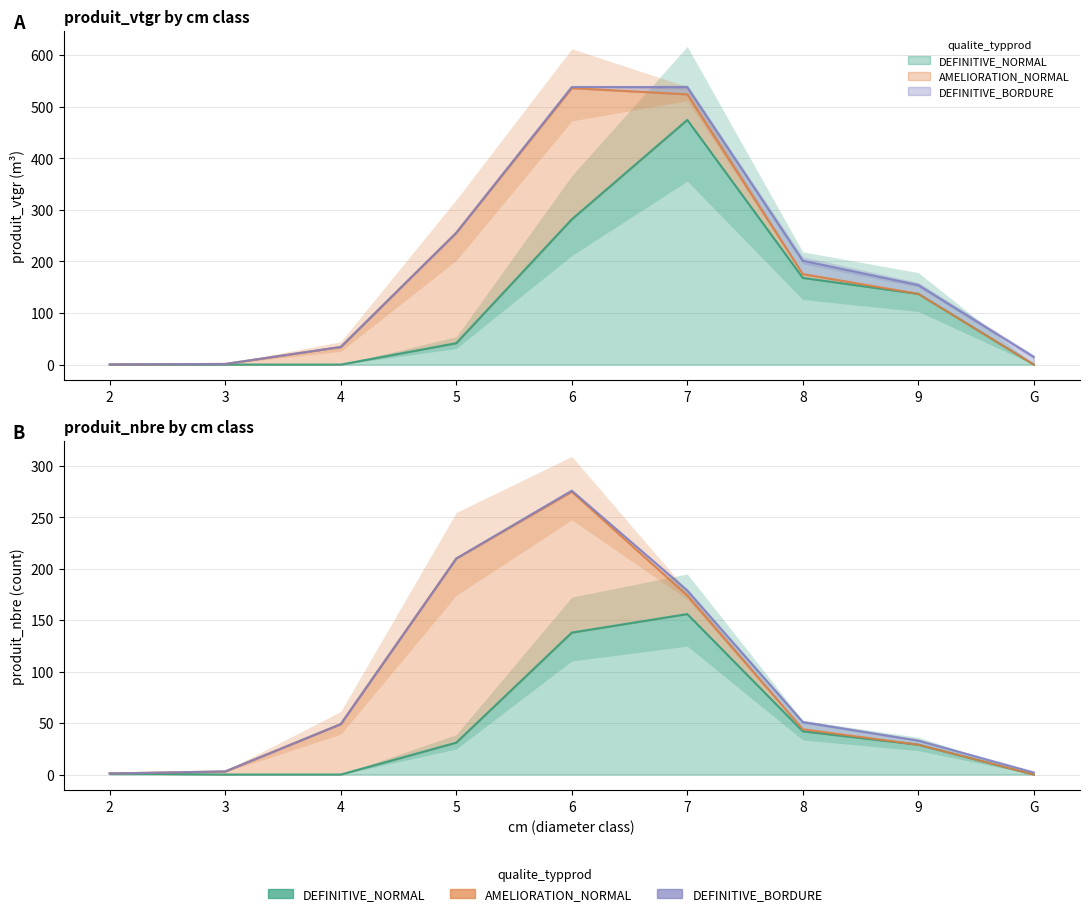

How many times do AMELIORATION_NORMAL and DEFINITIVE_BORDURE cross each other?

1